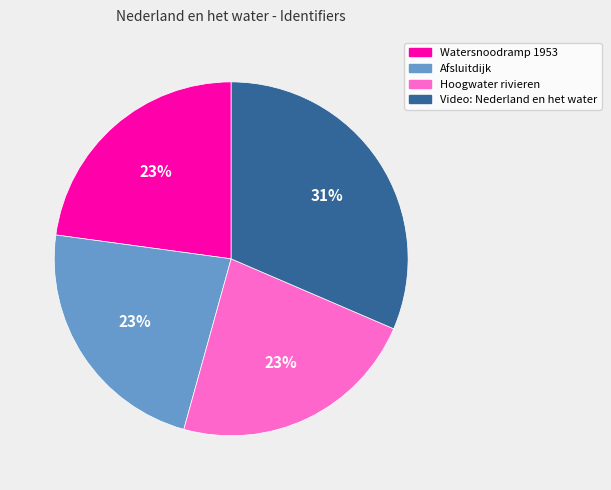

How many segments does this pie chart have?

4